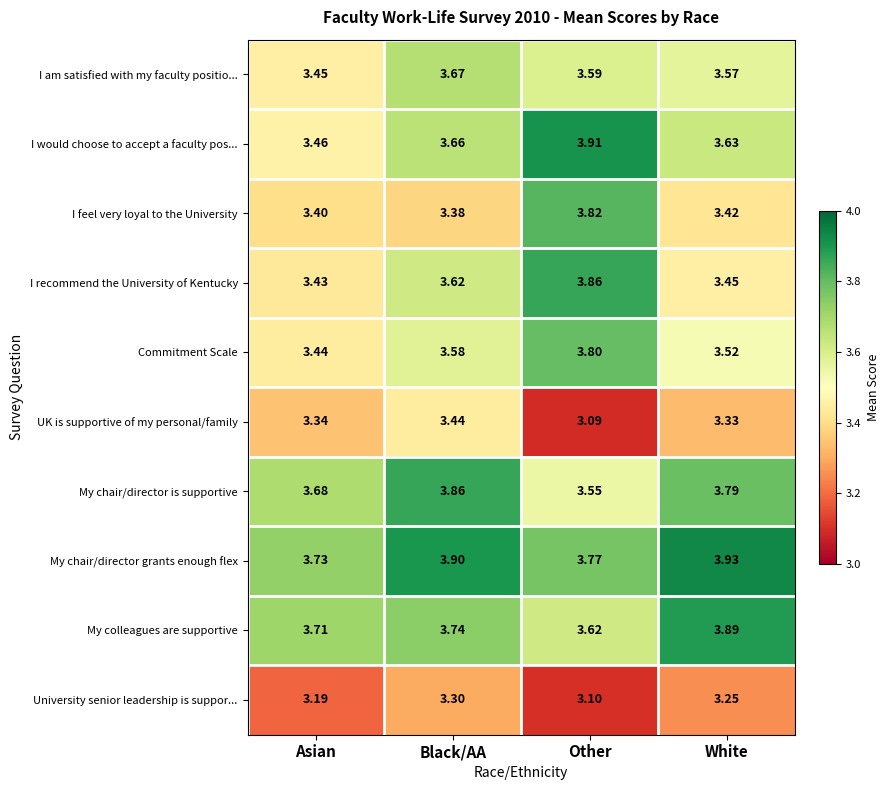

What is the greatest value displayed?

3.9